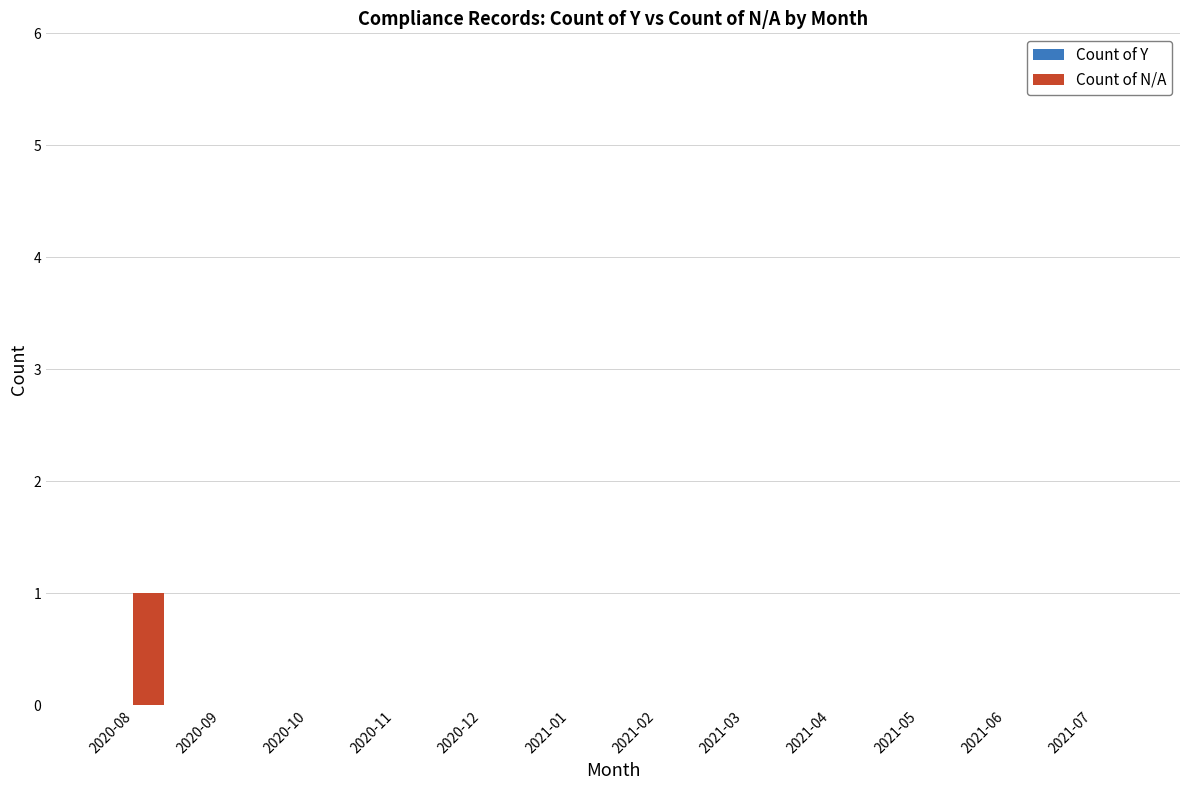

The value at 2020-08 is 1. True or false?

True